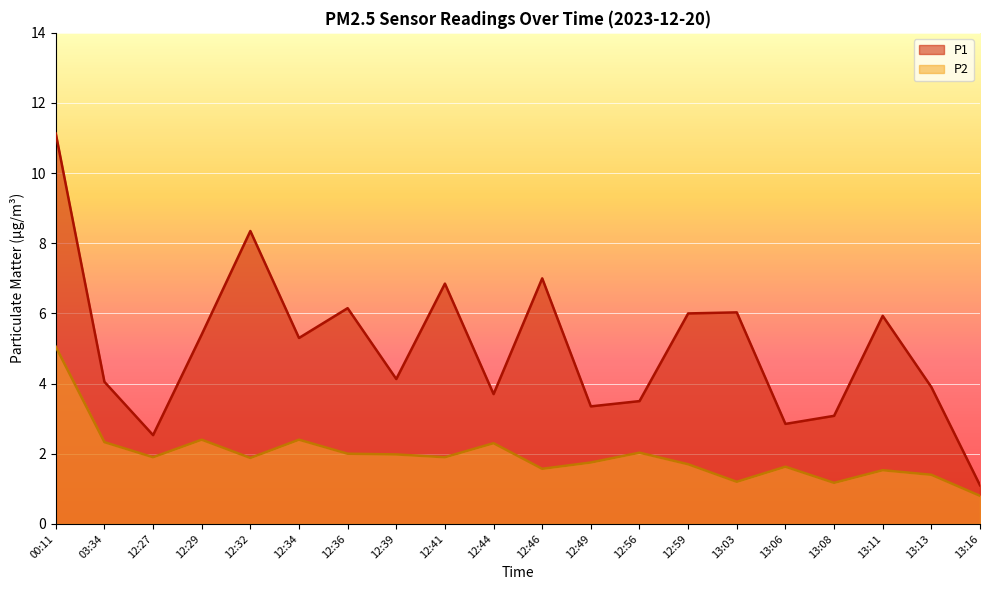

What is the total value across all series at 12:27?

4.4